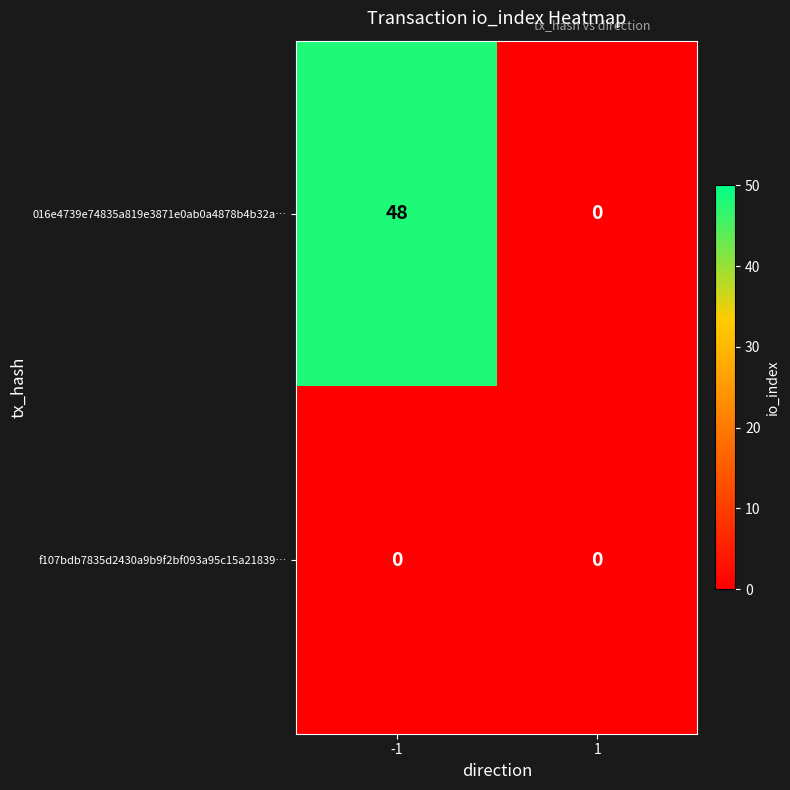

At how many categories does at least one series exceed 35?

1